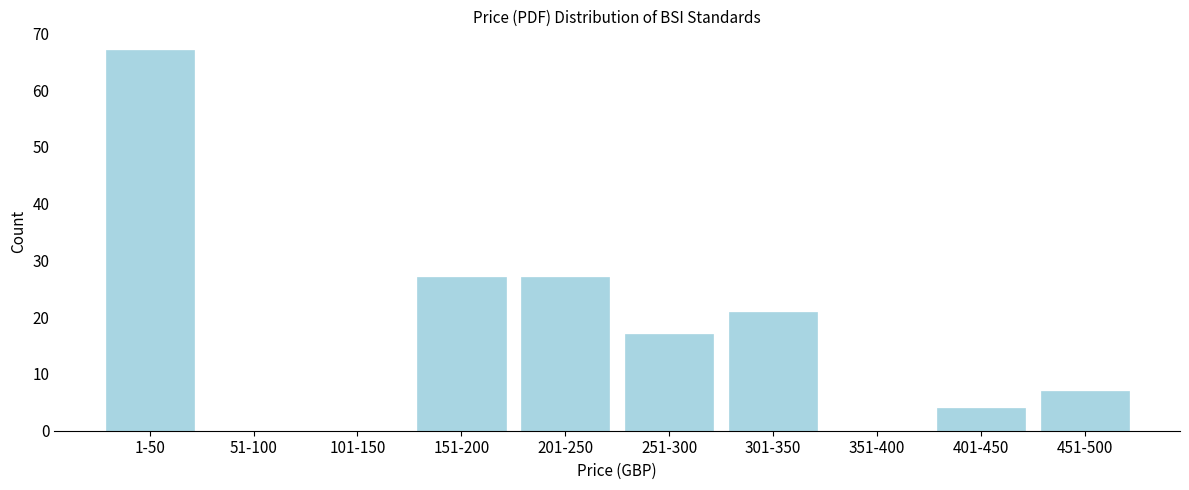

Reading right to left, list all the values displayed in this chart.

451-500=7	401-450=4	351-400=0	301-350=21	251-300=17	201-250=27	151-200=27	101-150=0	51-100=0	1-50=67